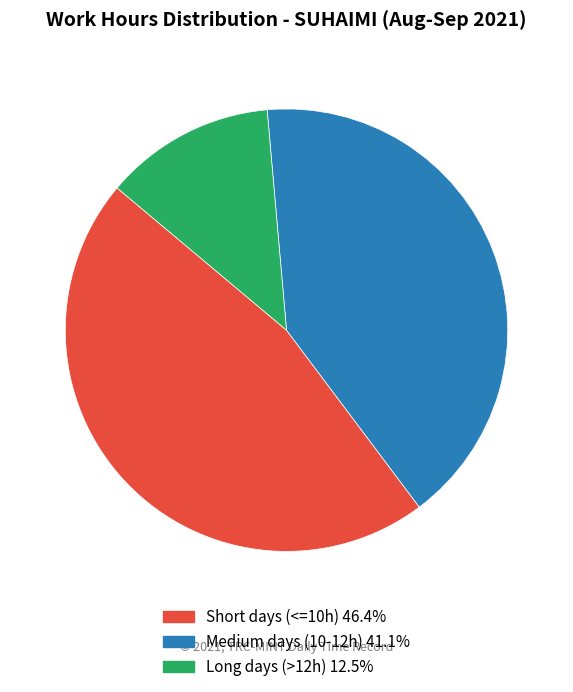

Is there any slice that represents more than half of the pie?

No